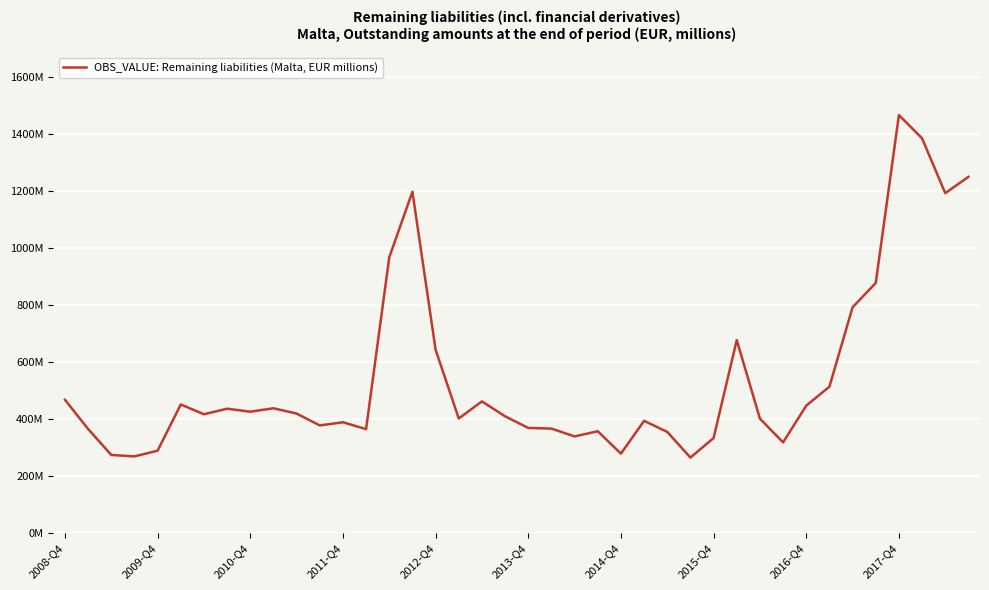

List the labels in order of value, smallest first.

27, 2011-Q4, 2010-Q4, 24, 2012-Q4, 31, 28, 22, 26, 23, 13, 2009-Q4, 21, 20, 11, 12, 25, 30, 17, 19, 2014-Q4, 10, 2016-Q4, 2015-Q4, 2017-Q4, 32, 2013-Q4, 18, 2008-Q4, 33, 16, 29, 34, 35, 14, 38, 15, 39, 37, 36